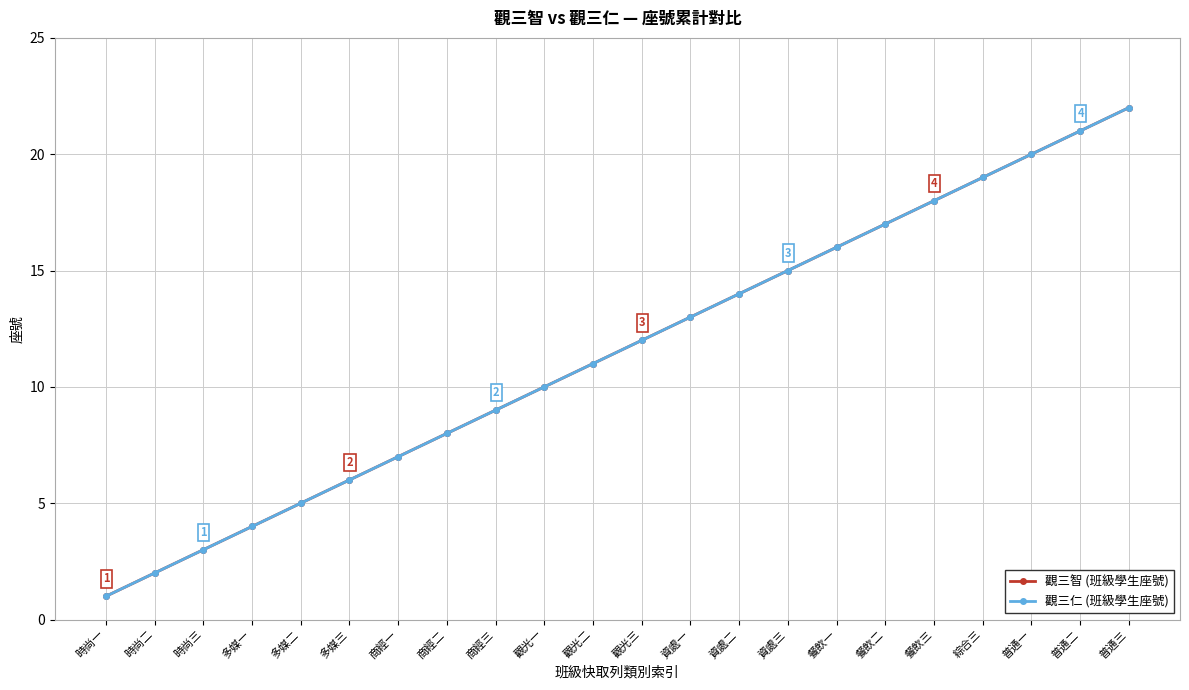

Is this an area chart (filled region under the line)?

No